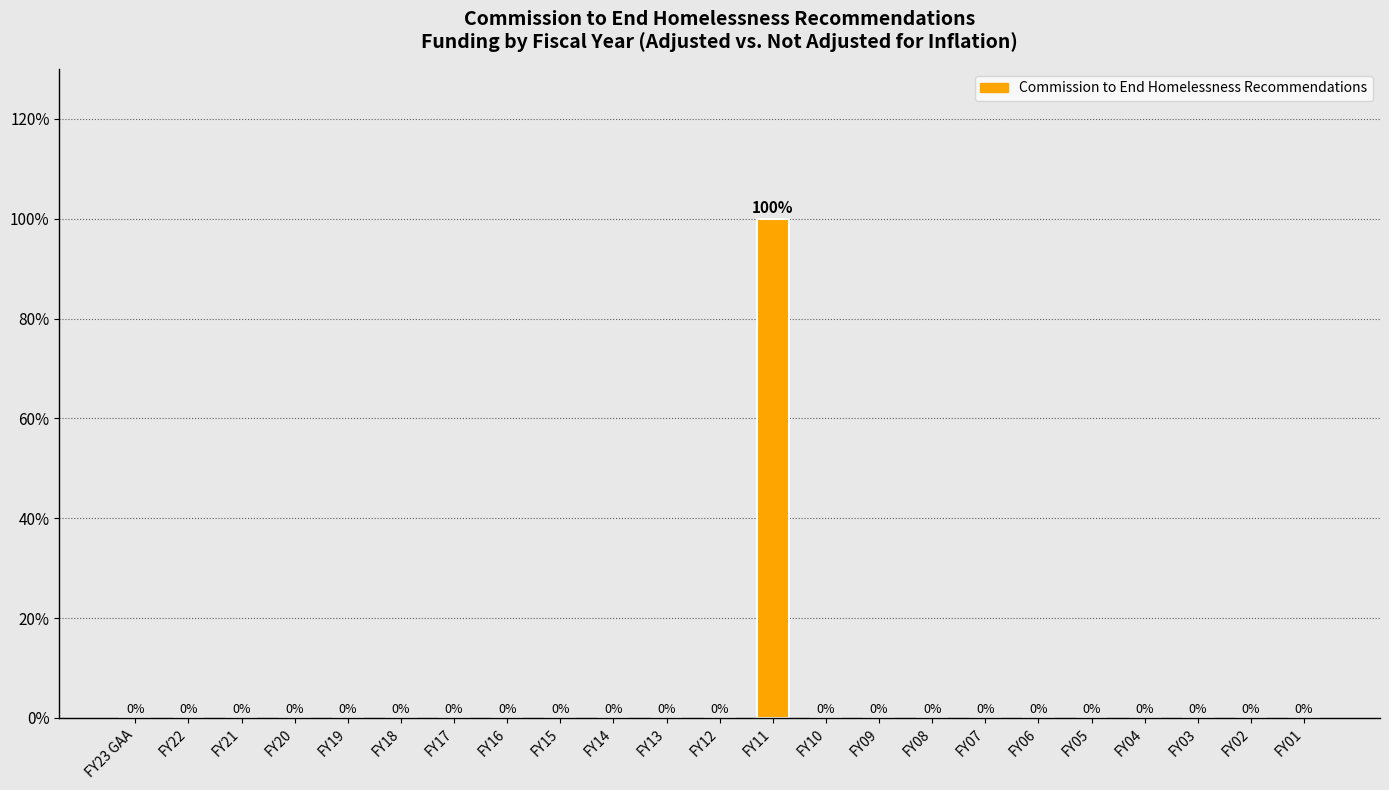

Reading left to right, transcribe all the data shown in this chart.

FY23 GAA=0	FY22=0	FY21=0	FY20=0	FY19=0	FY18=0	FY17=0	FY16=0	FY15=0	FY14=0	FY13=0	FY12=0	FY11=100	FY10=0	FY09=0	FY08=0	FY07=0	FY06=0	FY05=0	FY04=0	FY03=0	FY02=0	FY01=0